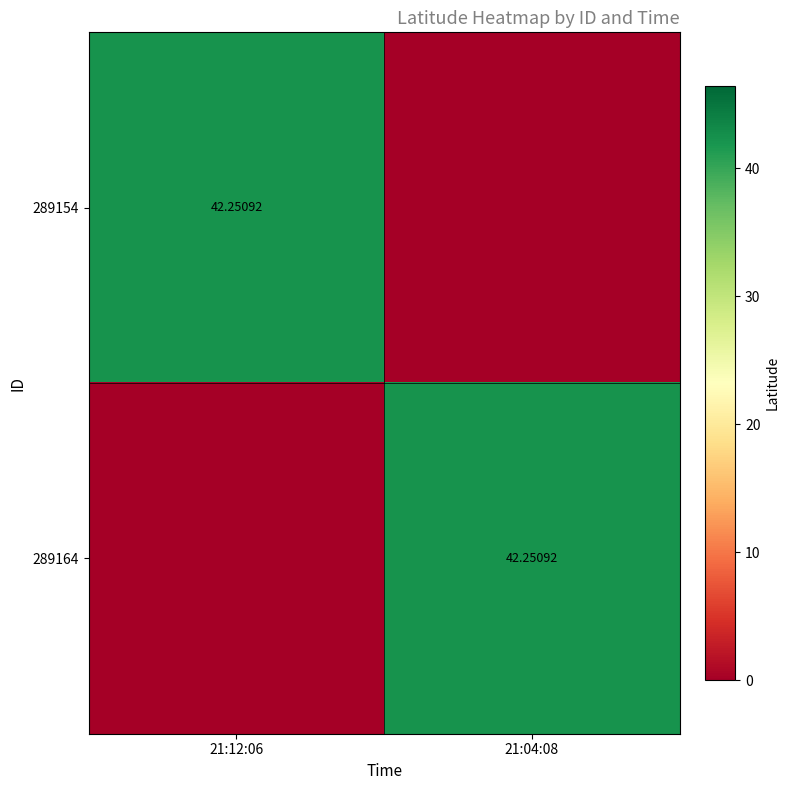

What is the total value across all series at 21:12:06?

42.3